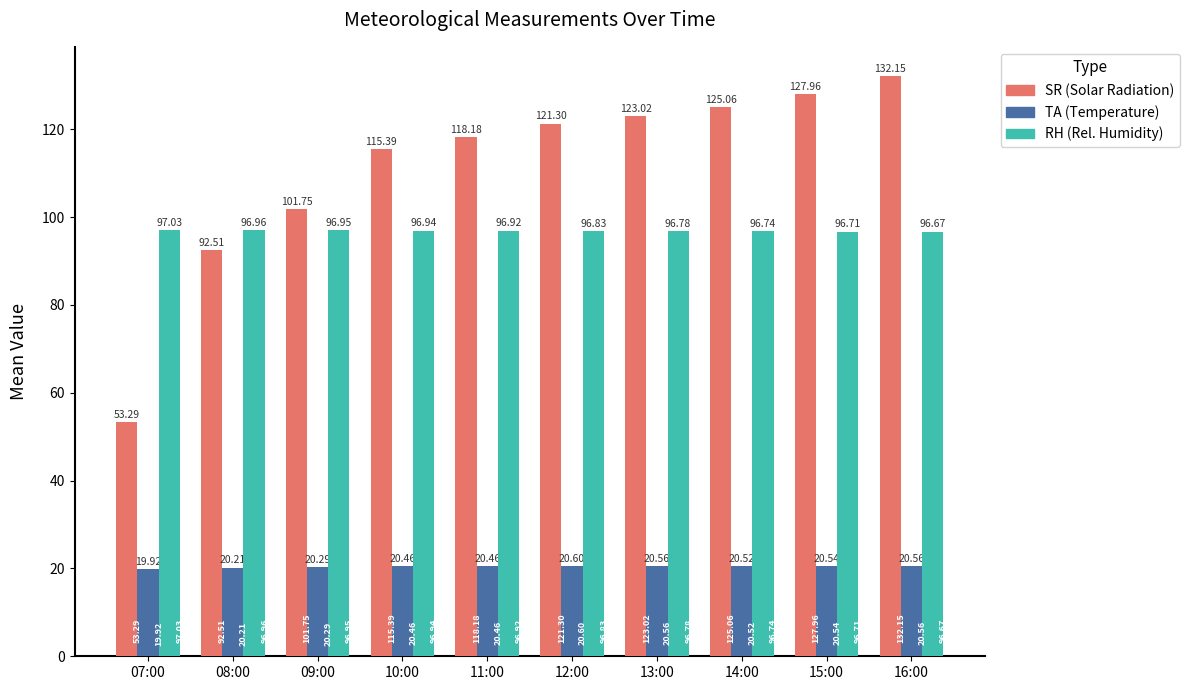

How many groups of bars are there?

10